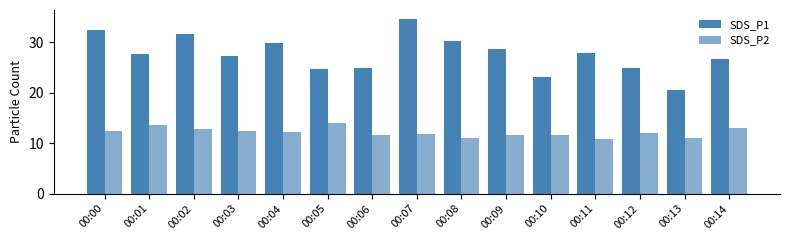

How many categories are shown in the chart?

15